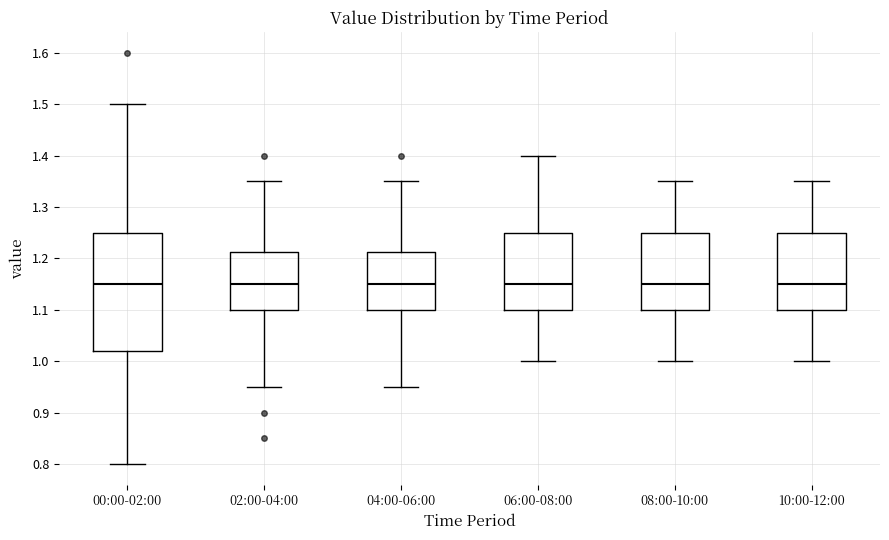

Reading left to right, read every box against the y-axis: the position of its median line, the range the box covers, and the ends of its whiskers. The values are not printed on the chart, so give them approximately, as read against the axis.

00:00-02:00: median 1.15, box 1.02 to 1.25, whiskers 0.80 to 1.50
02:00-04:00: median 1.15, box 1.10 to 1.21, whiskers 0.95 to 1.35
04:00-06:00: median 1.15, box 1.10 to 1.21, whiskers 0.95 to 1.35
06:00-08:00: median 1.15, box 1.10 to 1.25, whiskers 1.00 to 1.40
08:00-10:00: median 1.15, box 1.10 to 1.25, whiskers 1.00 to 1.35
10:00-12:00: median 1.15, box 1.10 to 1.25, whiskers 1.00 to 1.35